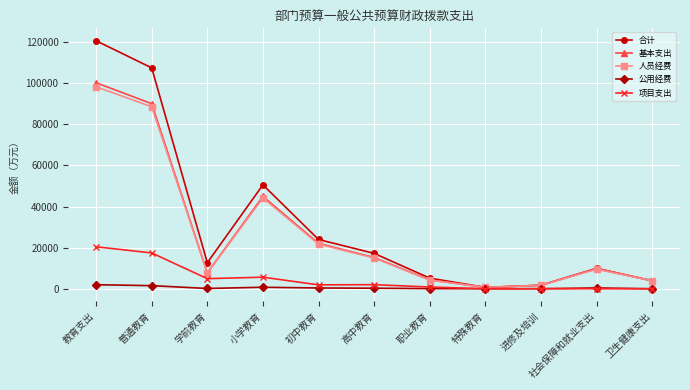

The value of 基本支出 at 特殊教育 is 653.2. True or false?

True